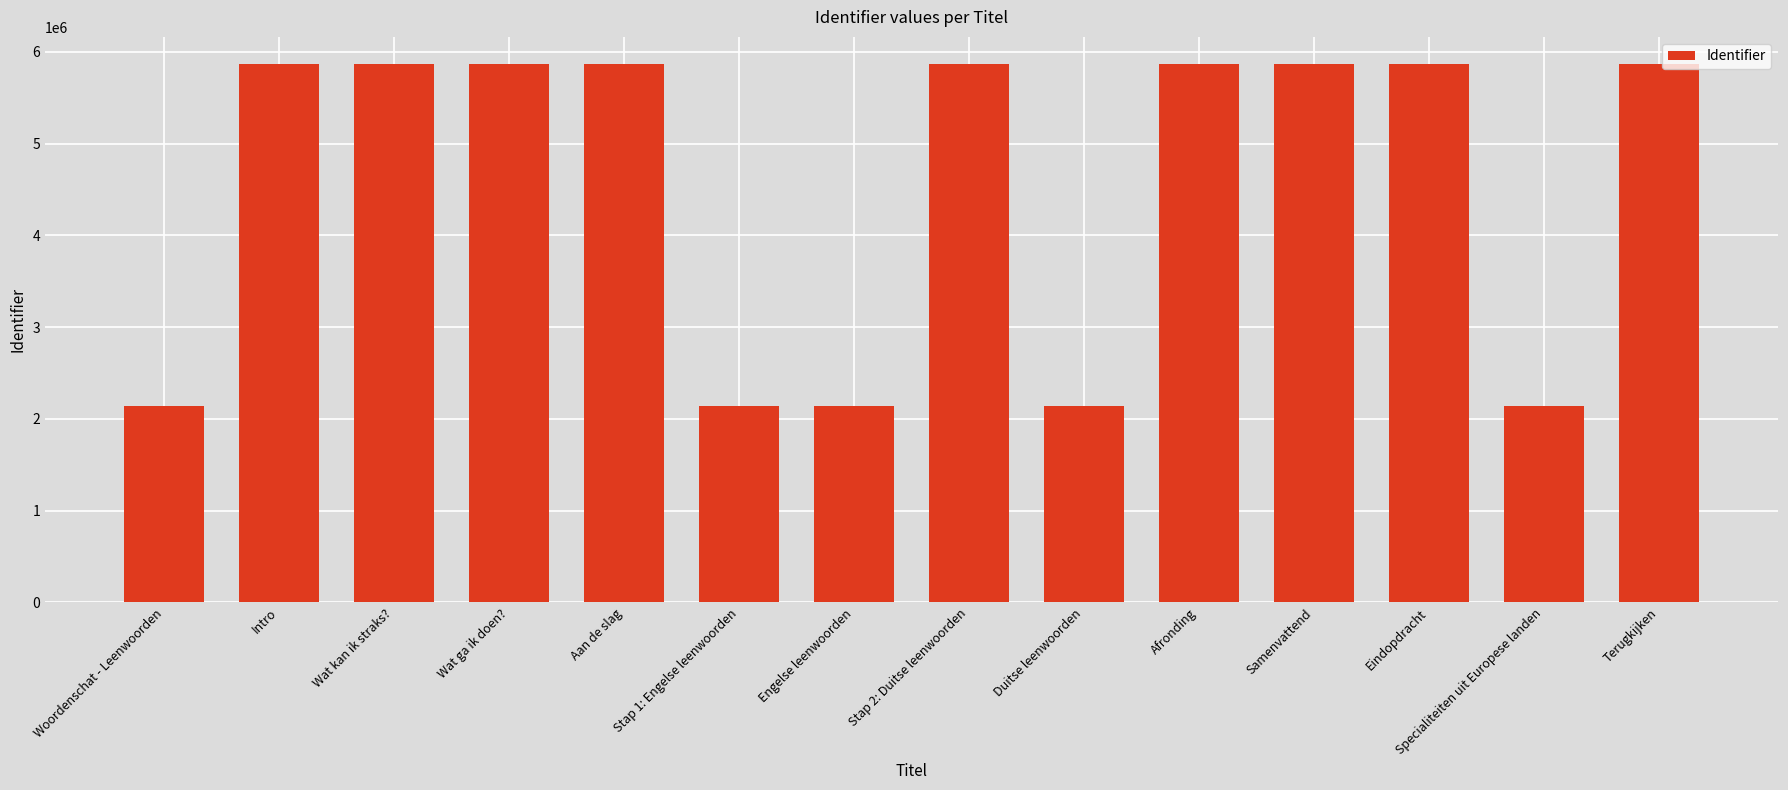

What is the difference between the maximum and second lowest values?

3731154